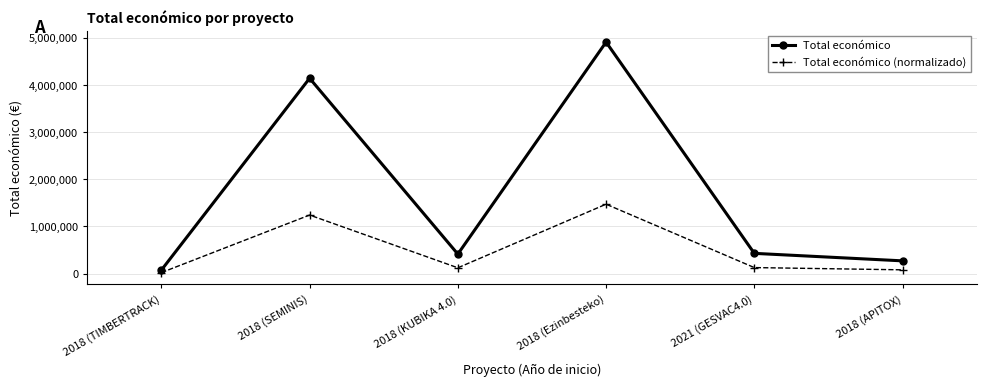

Is the value of Total económico at 2021 (GESVAC4.0) greater than the value of Total económico (normalizado) at 2018 (TIMBERTRACK)?

Yes